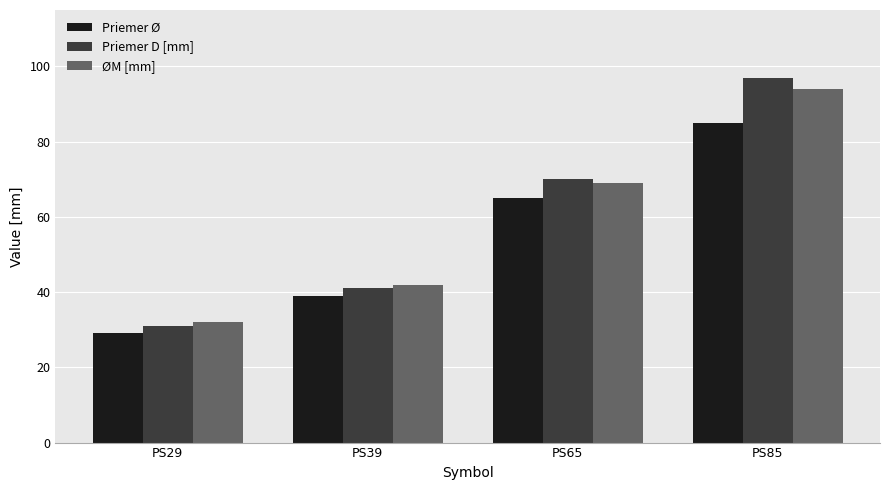

How many categories are shown in the chart?

4